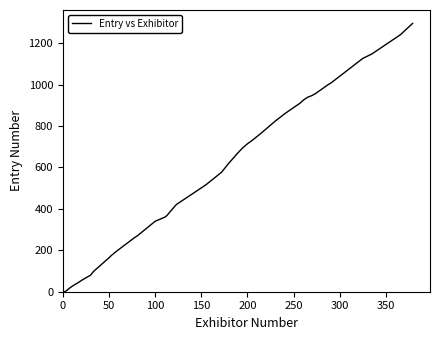

What is the average value?

575